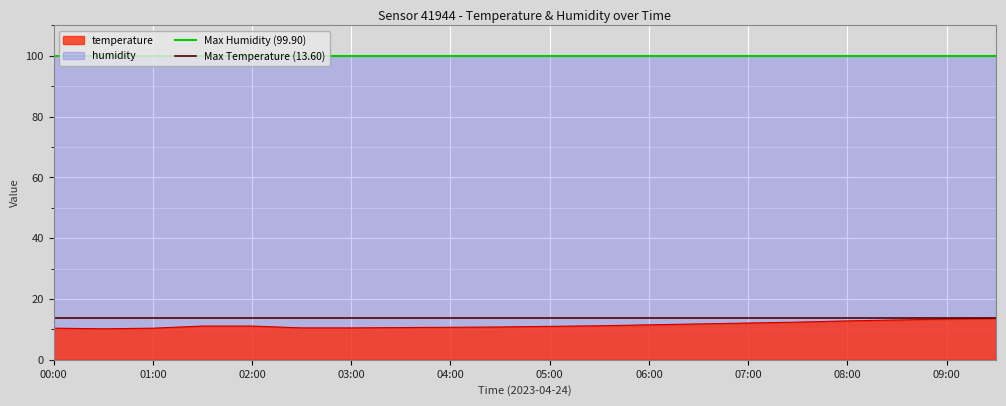

Does the chart display data point markers on the line(s)?

No